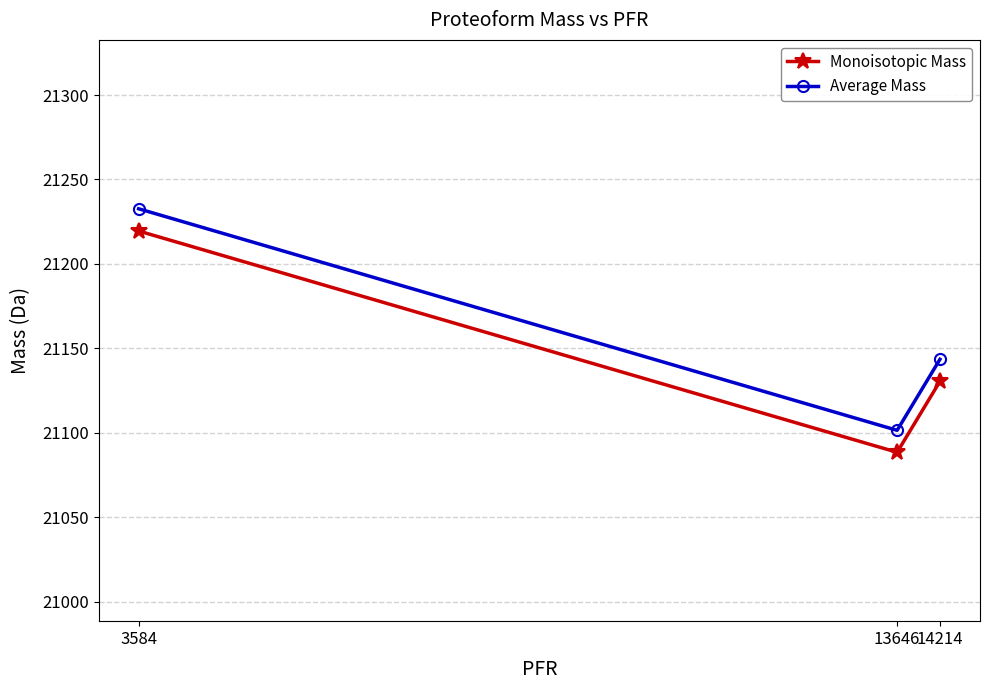

Which series has the largest range (max minus min)?

Average Mass